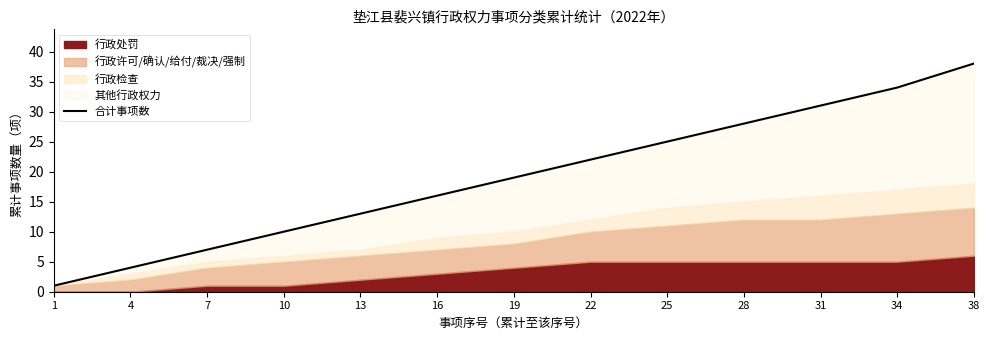

Is it true that the value at 4 is 4?

True